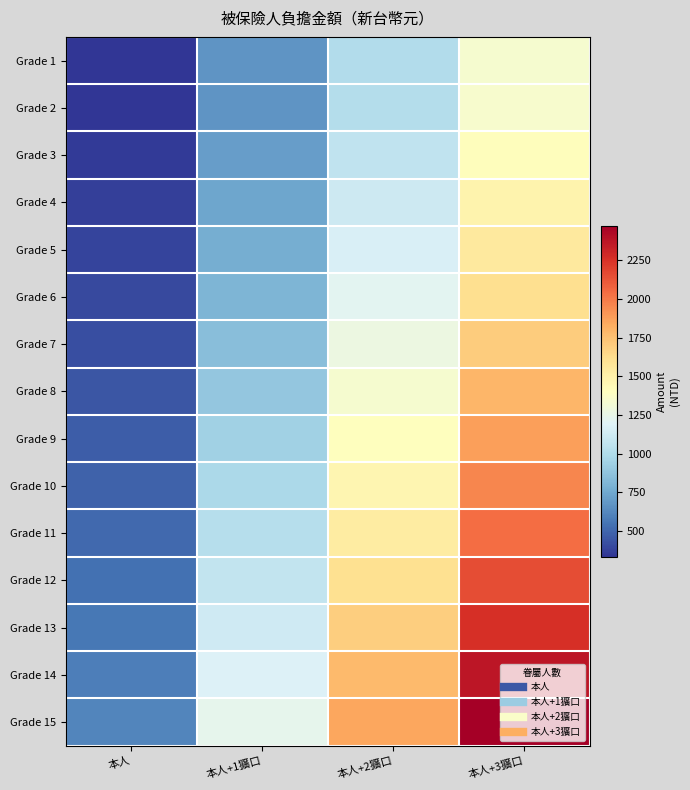

What is the greatest value displayed?

2472